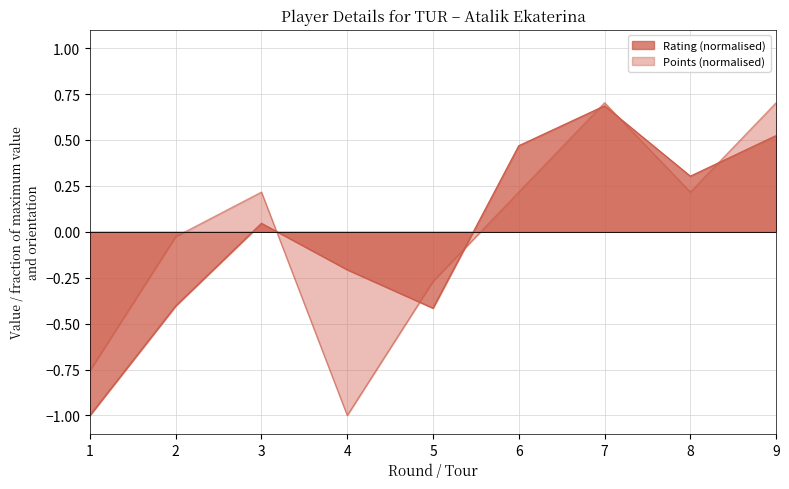

The value of Rating at 6 is 0.5. True or false?

True